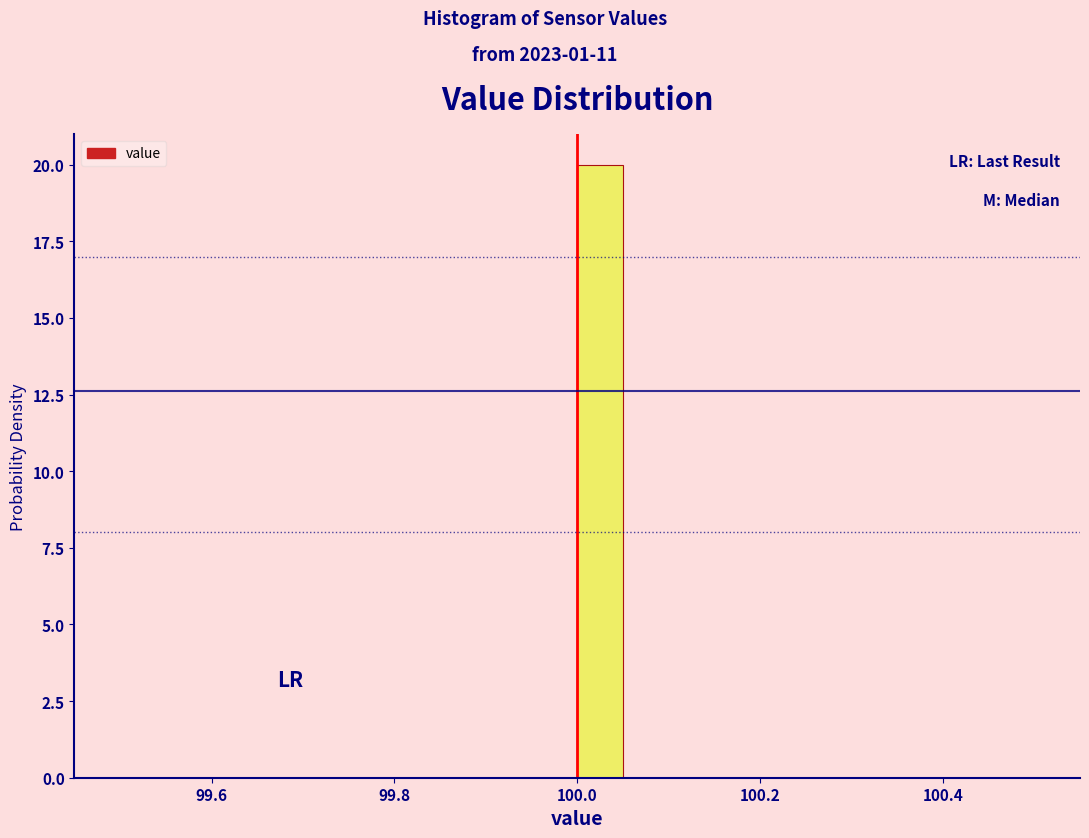

Around what value on the x-axis is the tallest bar? Give the approximate position of its centre, as read against the axis.

100.02